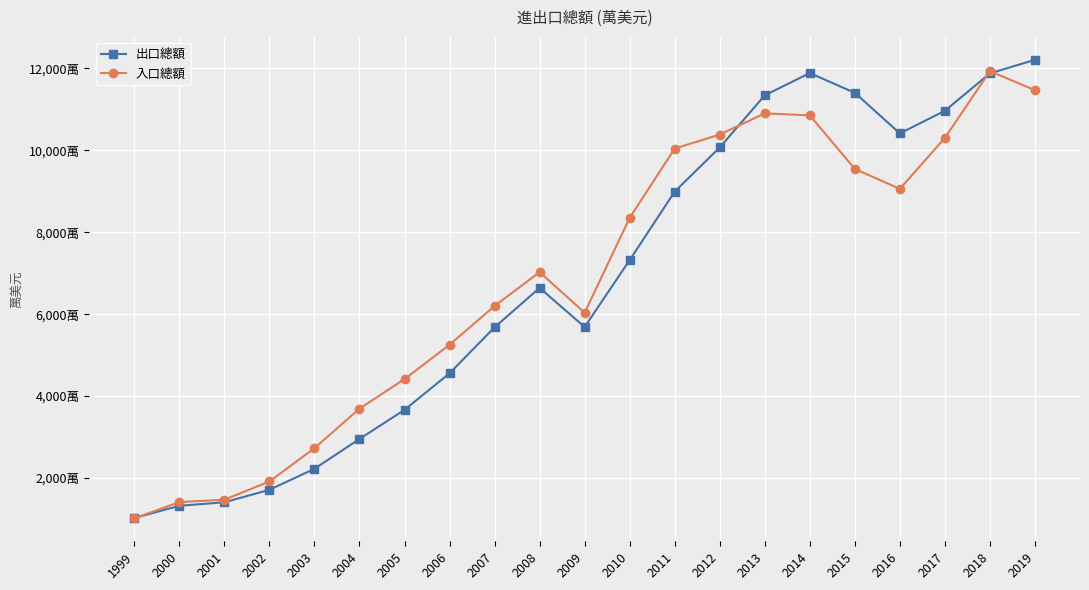

What is the average value of the 出口總額 series?

68257428